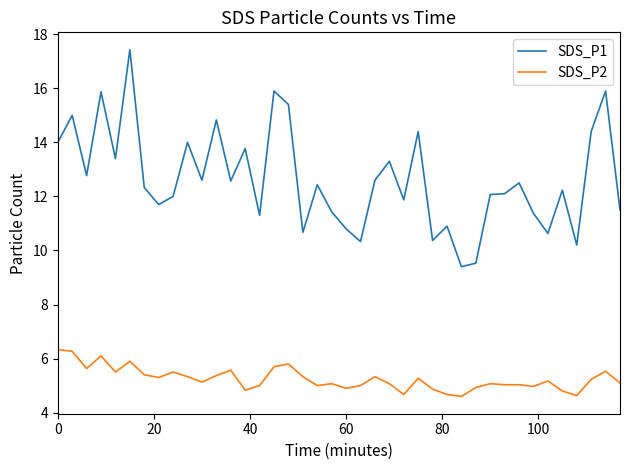

Does the chart have visible grid lines?

No